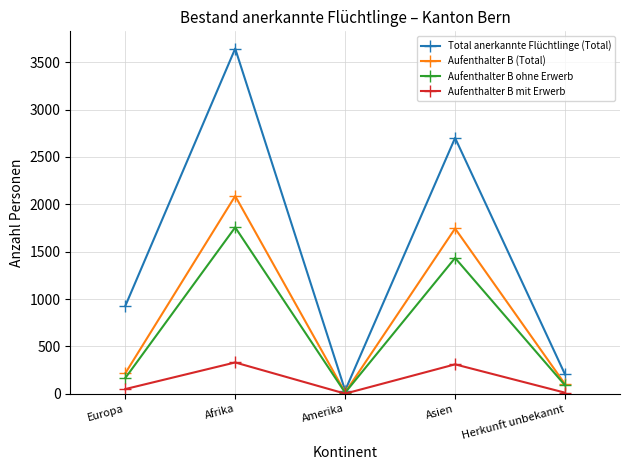

Which series has the largest total across all categories?

Total anerkannte Flüchtlinge (Total)